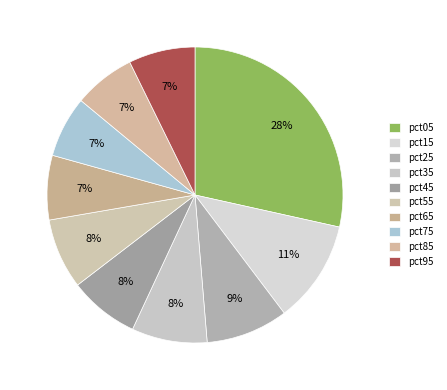

Count the number of slices in the pie.

10